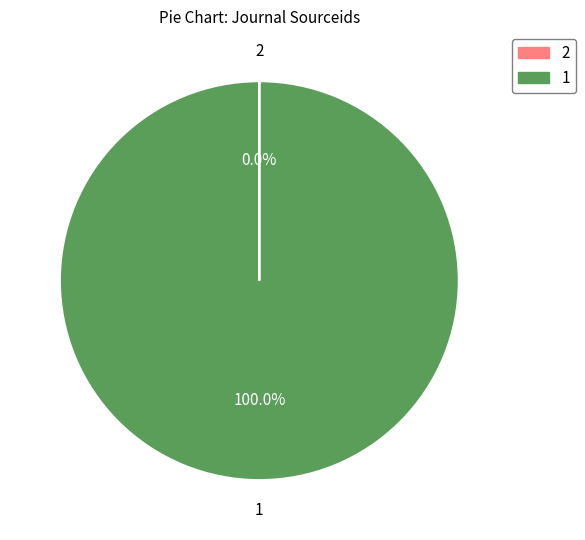

Which category accounts for the majority?

1